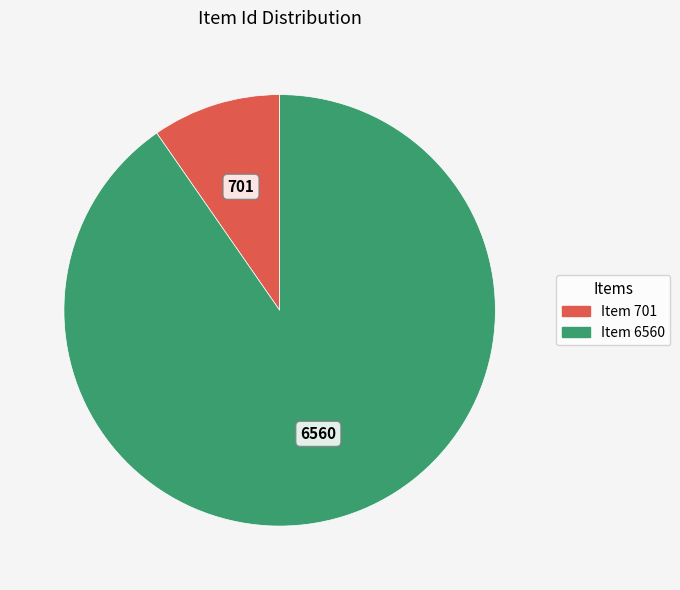

How many segments does this pie chart have?

2